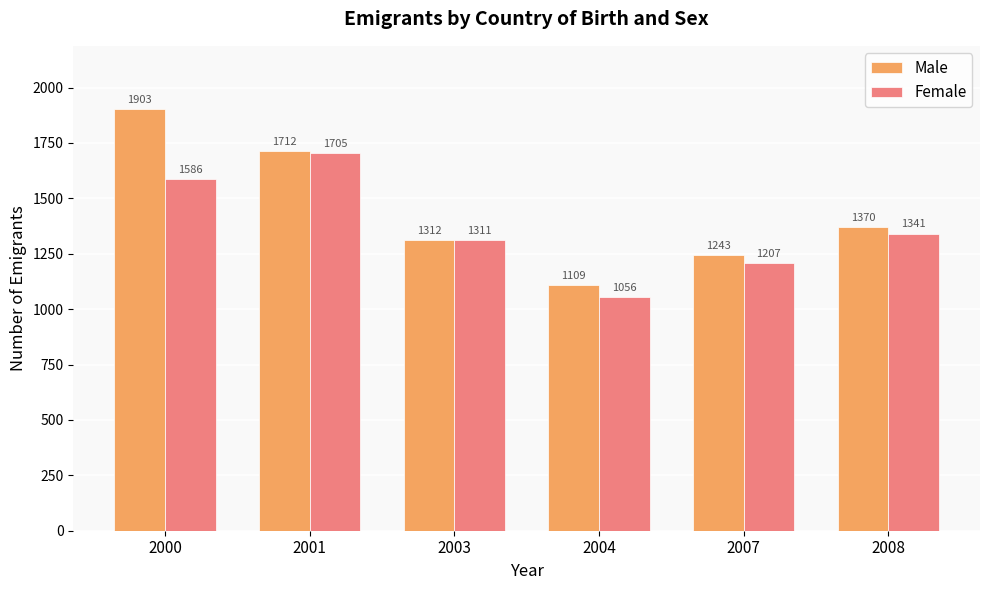

At which label does Male first exceed 1370?

2000